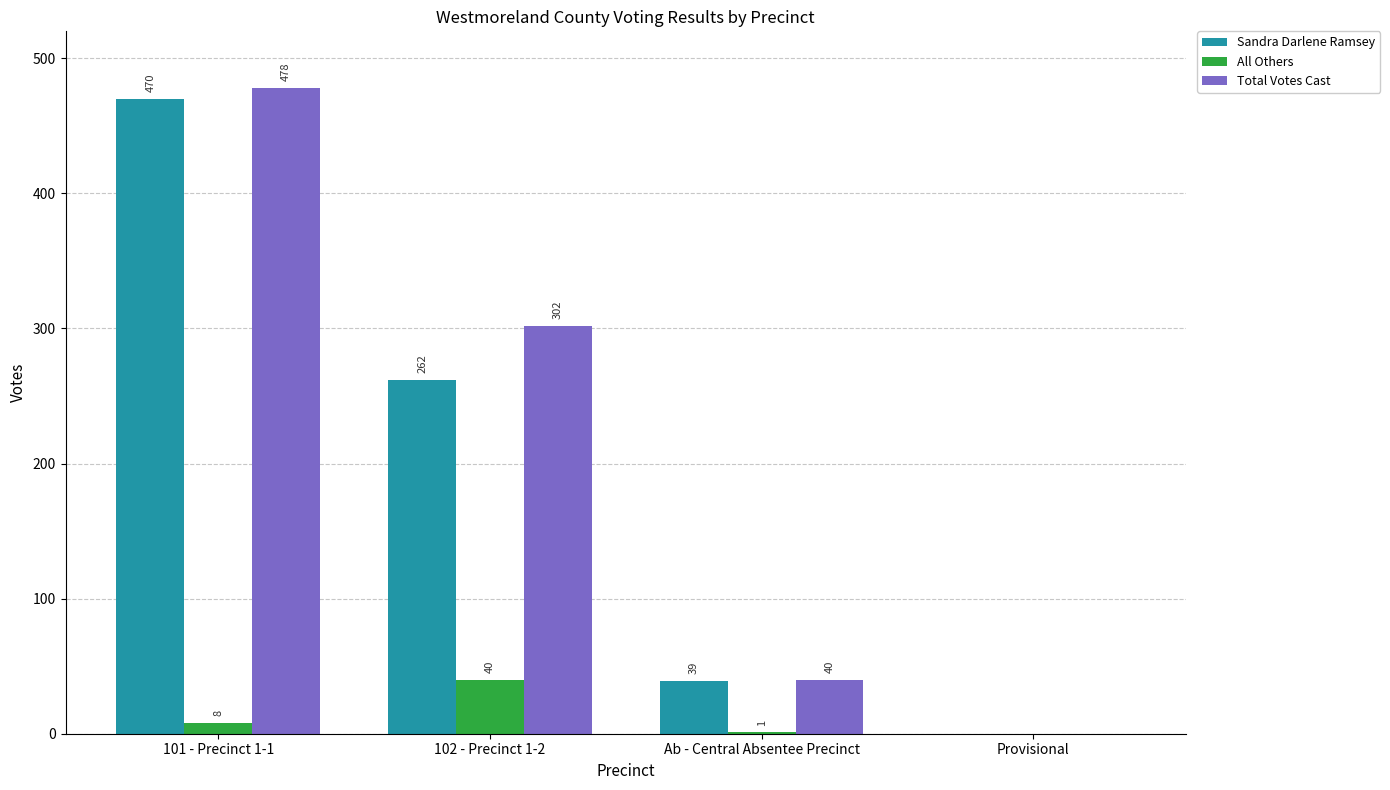

Reading left to right, extract all data points from this chart.

Sandra Darlene Ramsey: 101 - Precinct 1-1=470	102 - Precinct 1-2=262	Ab - Central Absentee Precinct=39	Provisional=0
All Others: 101 - Precinct 1-1=8	102 - Precinct 1-2=40	Ab - Central Absentee Precinct=1	Provisional=0
Total Votes Cast: 101 - Precinct 1-1=478	102 - Precinct 1-2=302	Ab - Central Absentee Precinct=40	Provisional=0